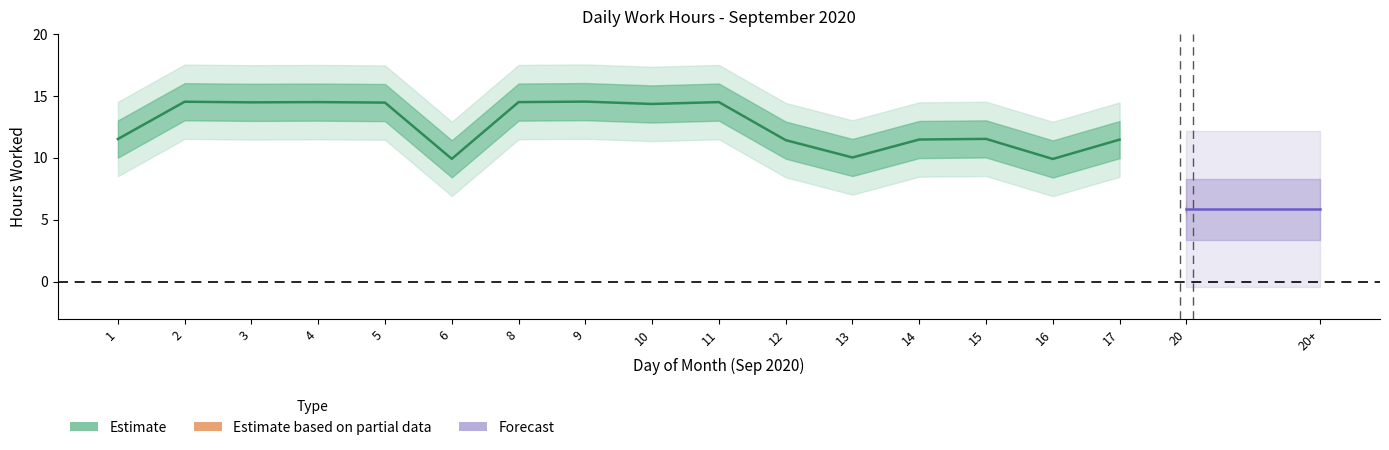

At which category does the data reach its first local valley?

3